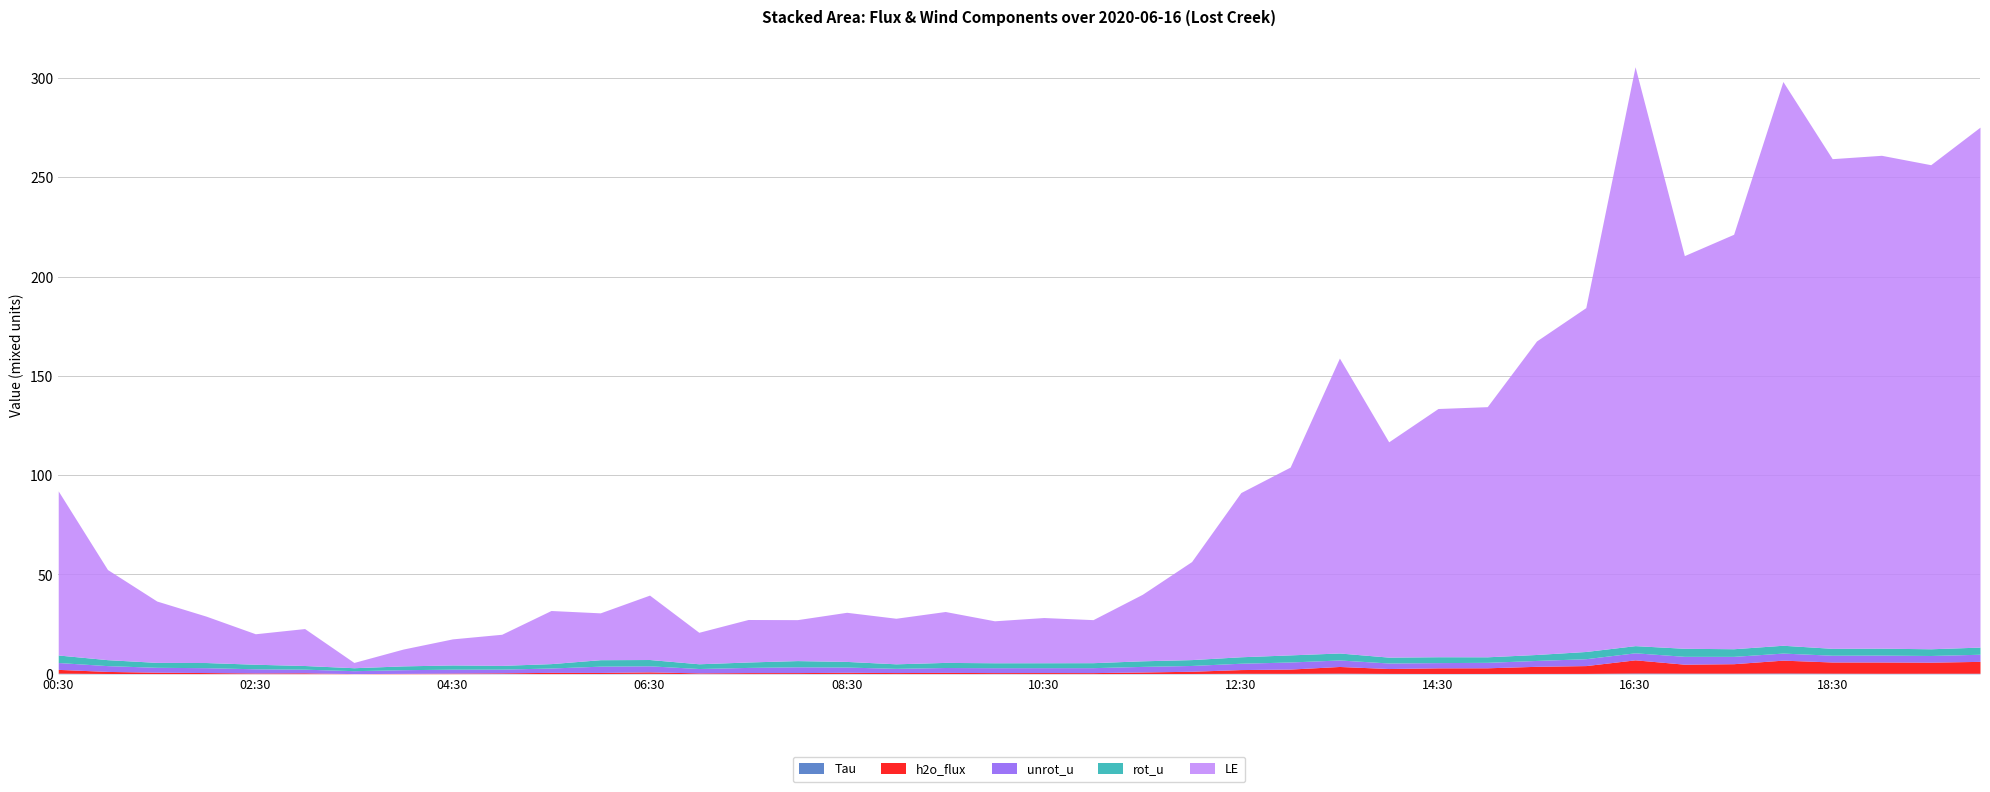

Where does the unrot_u series first go above 2?

00:30